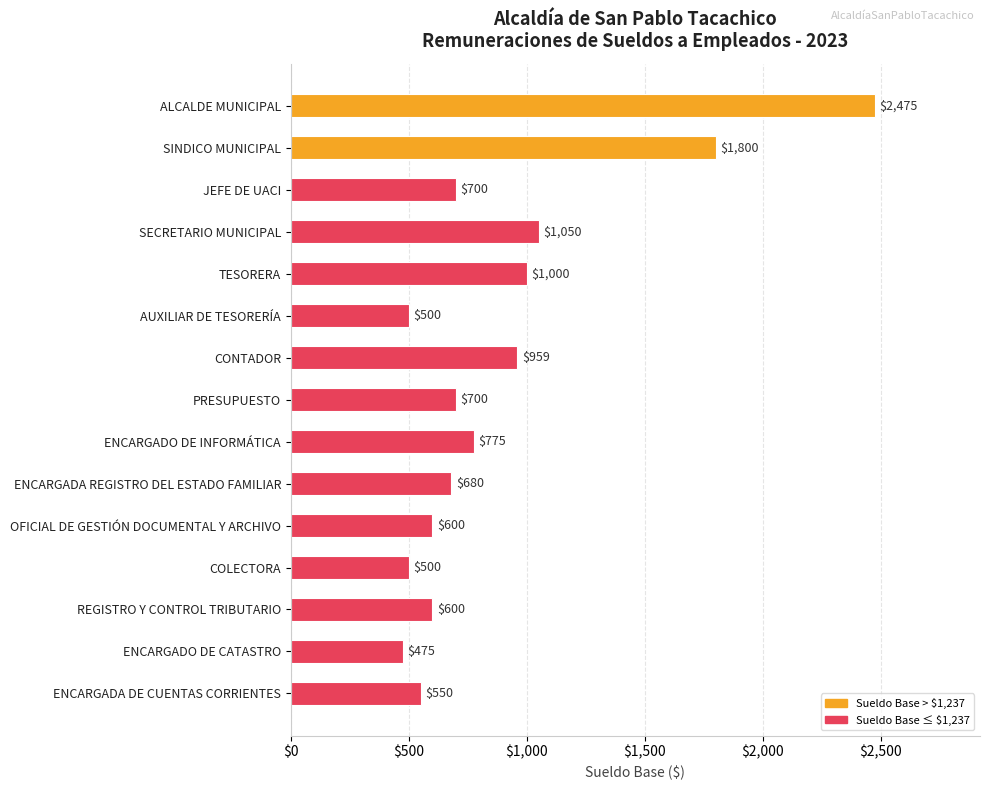

Is it true that the value at ENCARGADA REGISTRO DEL ESTADO FAMILIAR is 1090?

False